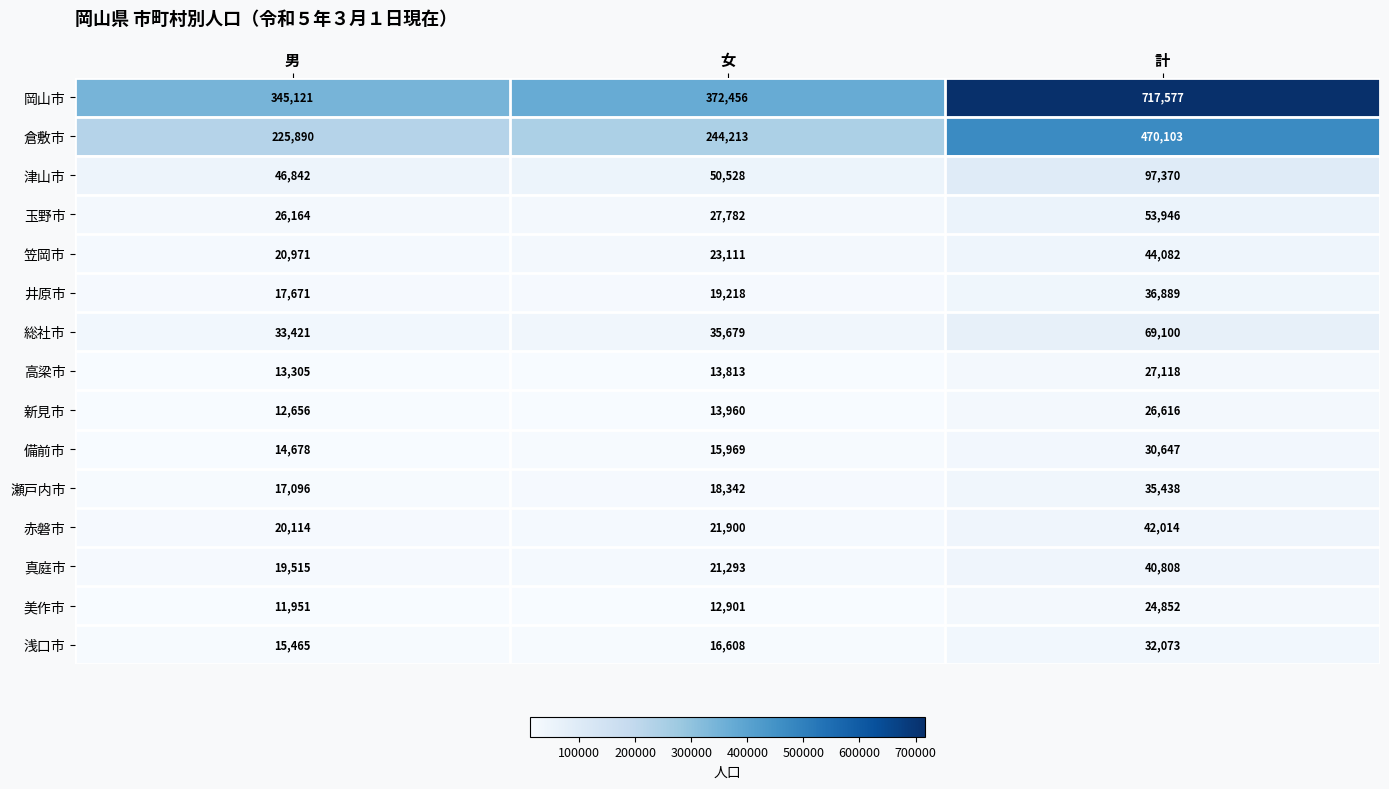

The 笠岡市 series shows 73684 at 計. True or false?

False